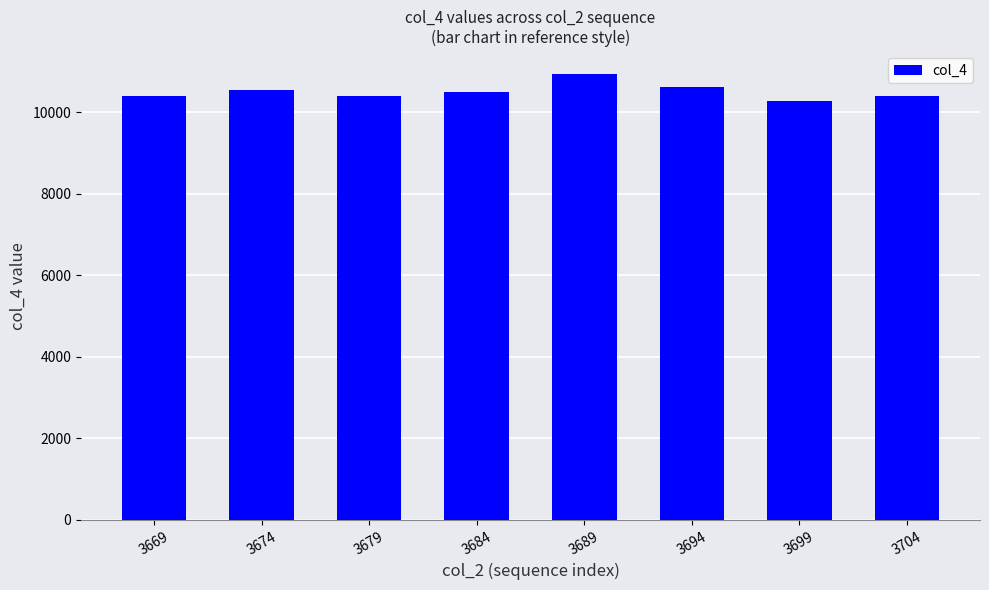

How many values are below 10499?

4